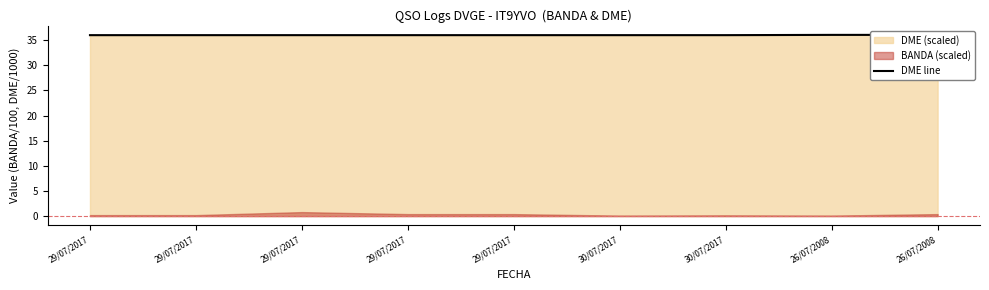

Count the number of categories in the chart.

9